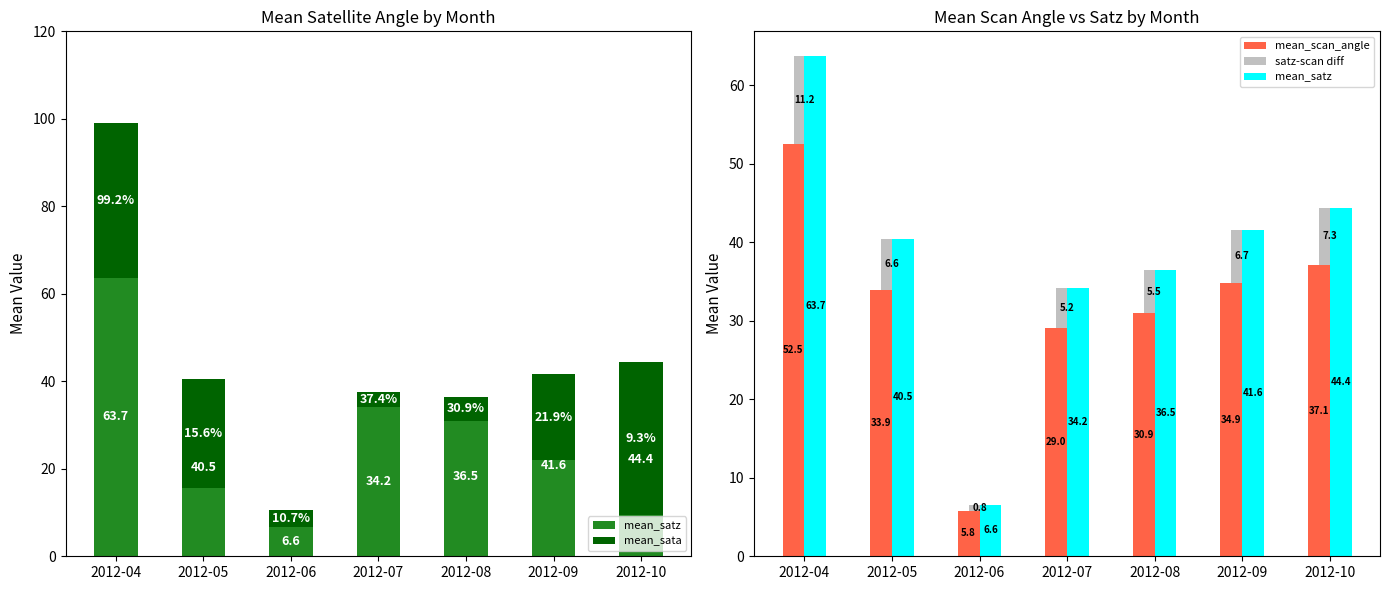

Is it true that satz-scan diff equals 11.7 at 2012-10?

False